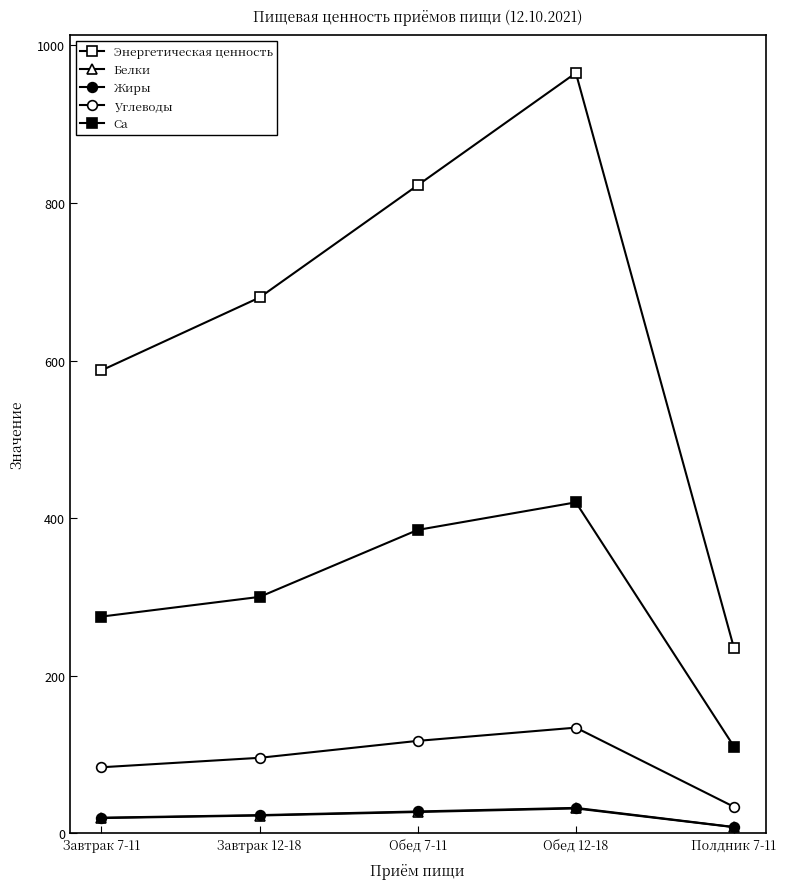

Rank the series at Завтрак 12-18 from lowest to highest value.

Белки, Жиры, Углеводы, Ca, Энергетическая ценность